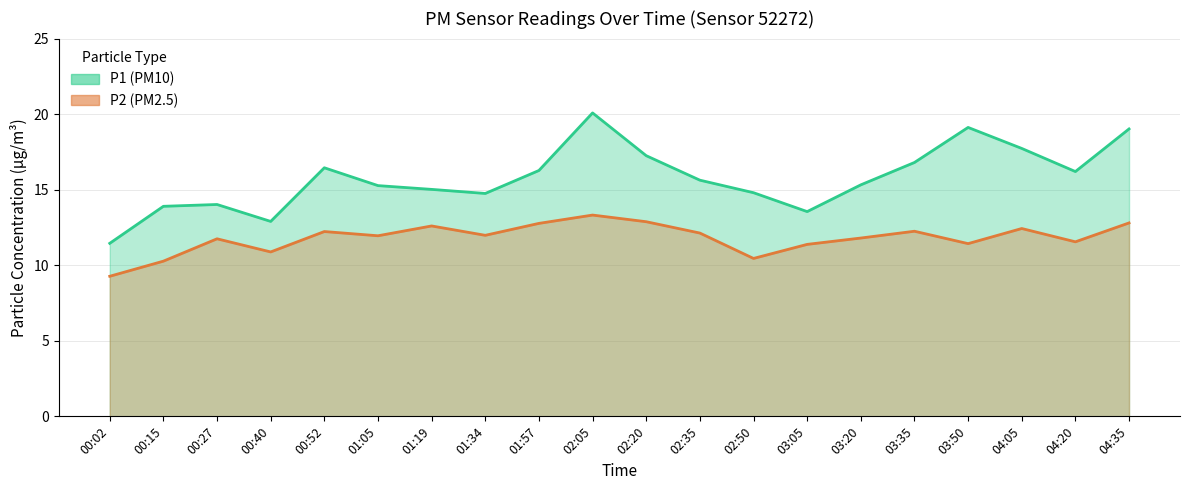

Count the number of categories in the chart.

20